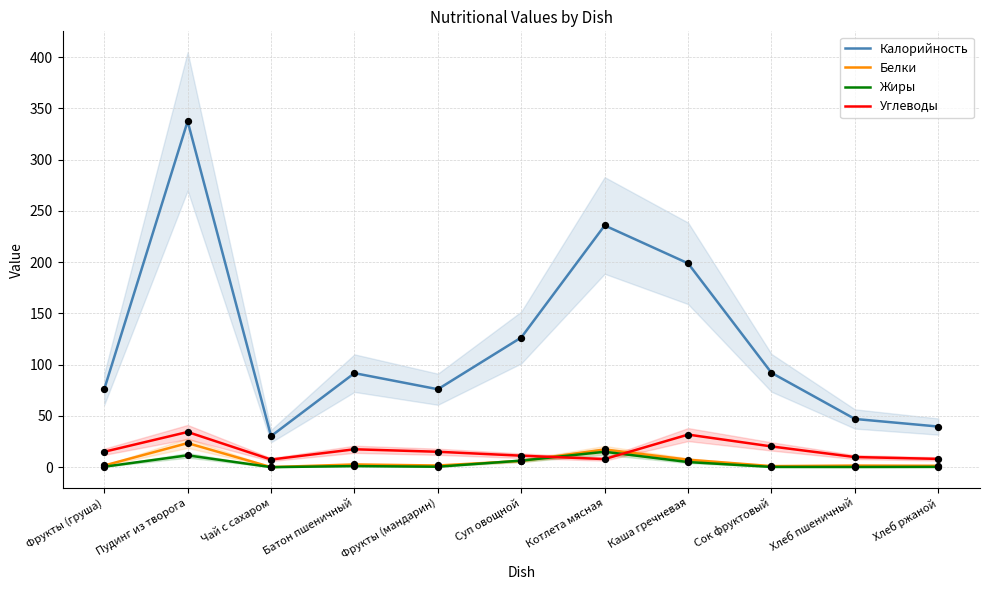

What are all the series names shown in the legend?

Калорийность, Белки, Жиры, Углеводы